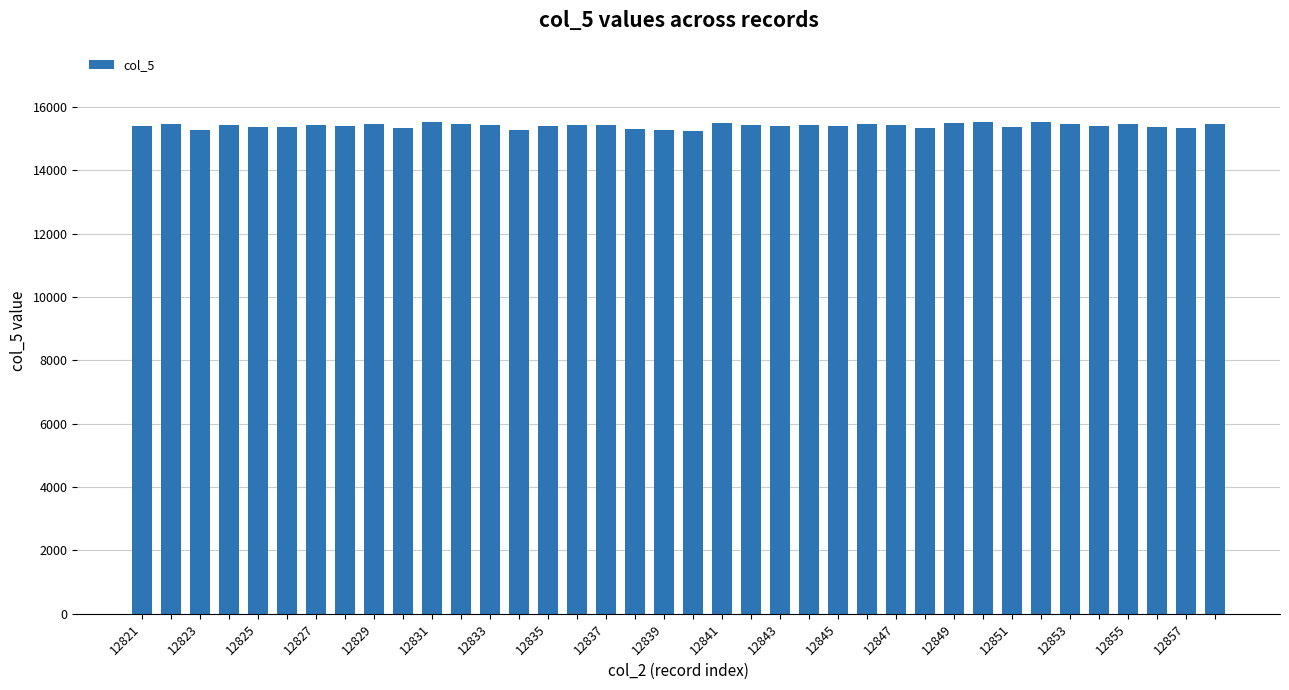

What is the minimum value shown in the chart?

15249